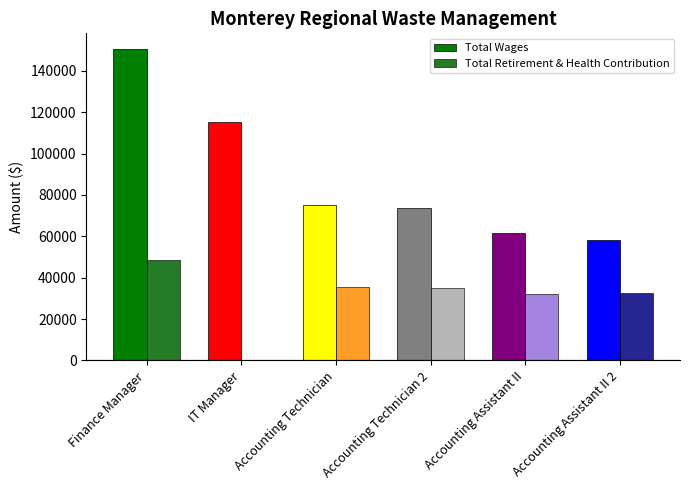

Which series changed the most between IT Manager and Accounting Assistant II 2?

Total Wages